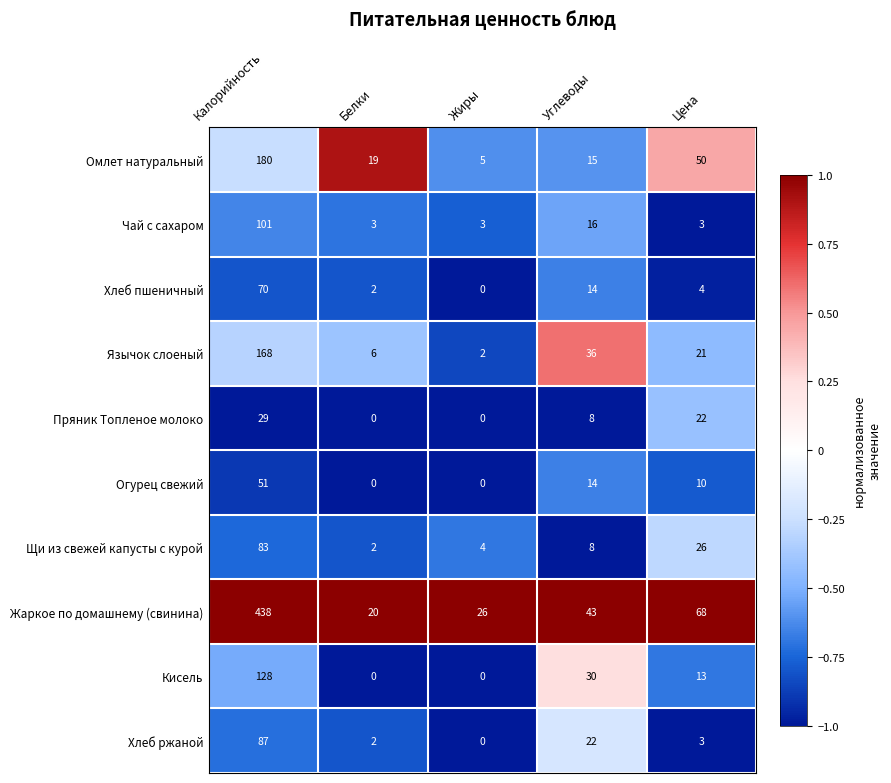

At which category is the sum across all series the highest?

Калорийность